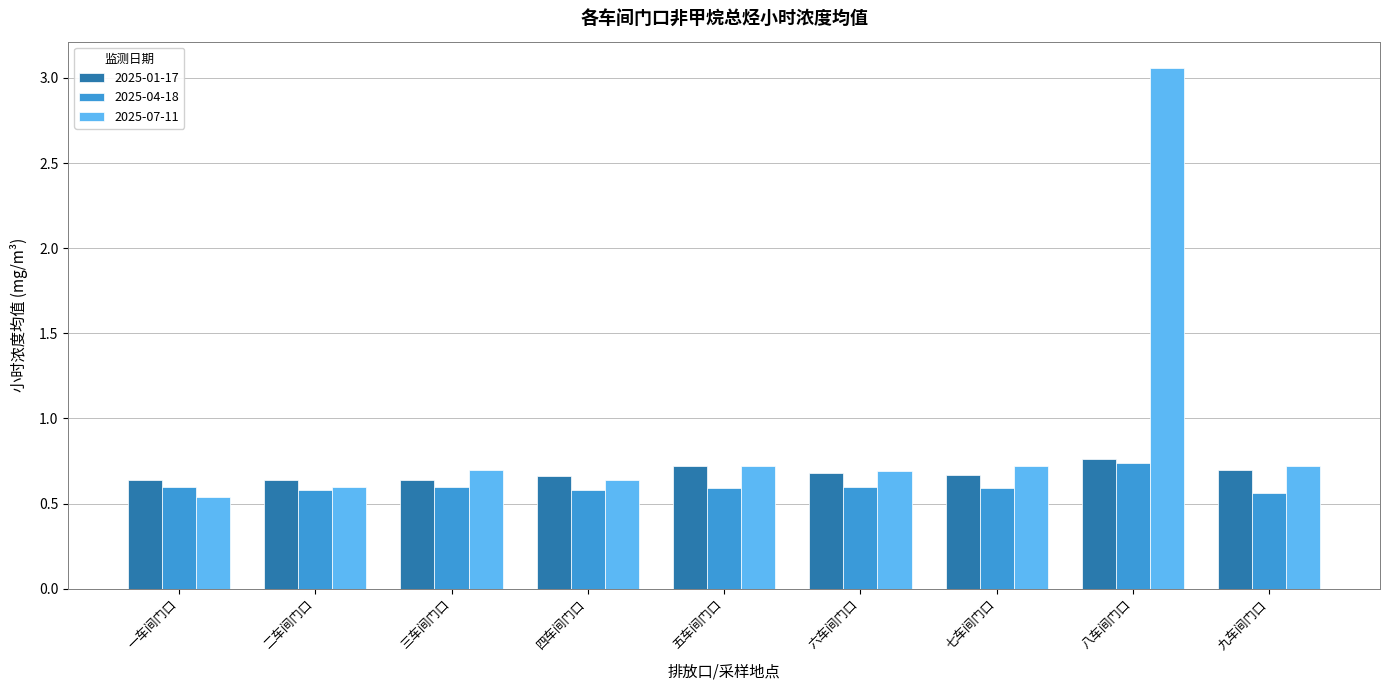

At how many categories does at least one series exceed 1?

1